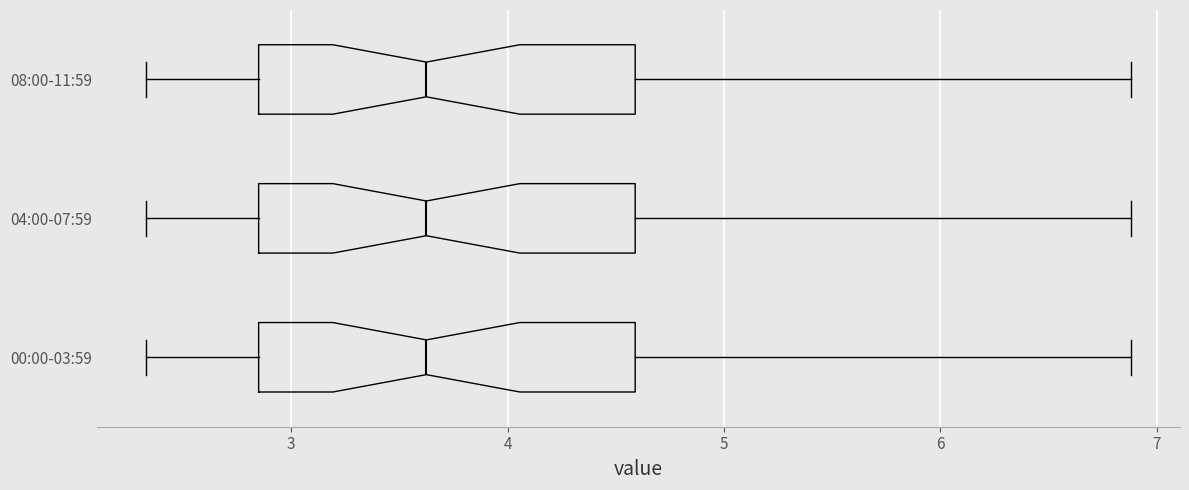

Reading bottom to top, read every box against the x-axis: the position of its median line, the range the box covers, and the ends of its whiskers. The values are not printed on the chart, so give them approximately, as read against the axis.

00:00-03:59: median 3.6, box 2.9 to 4.6, whiskers 2.3 to 6.9
04:00-07:59: median 3.6, box 2.9 to 4.6, whiskers 2.3 to 6.9
08:00-11:59: median 3.6, box 2.9 to 4.6, whiskers 2.3 to 6.9